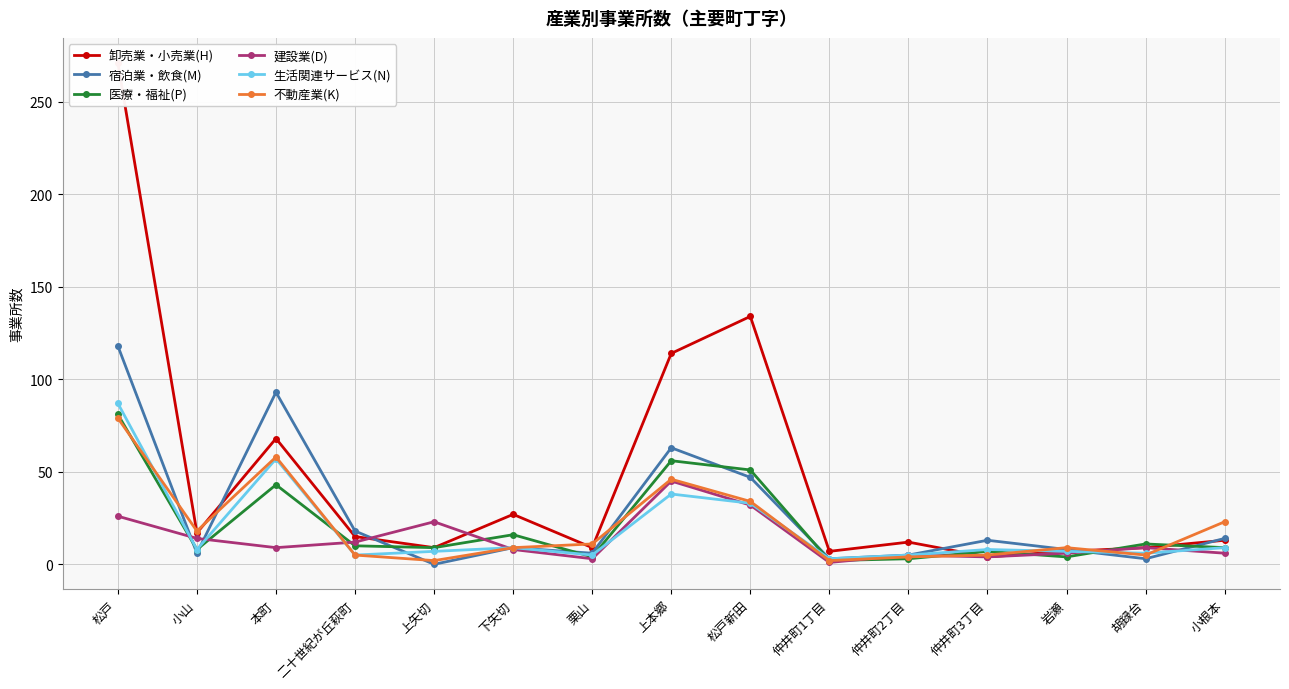

The 医療・福祉(P) series shows 9 at 上矢切. True or false?

True